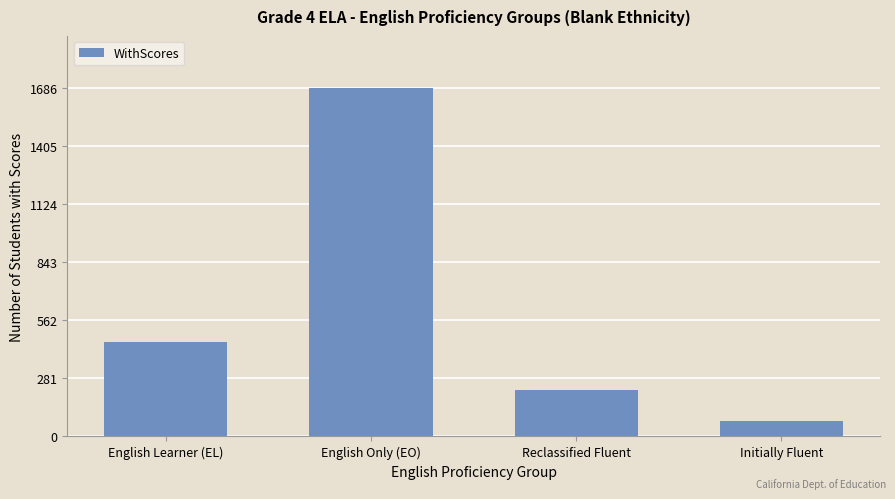

How many series are shown in this chart?

1